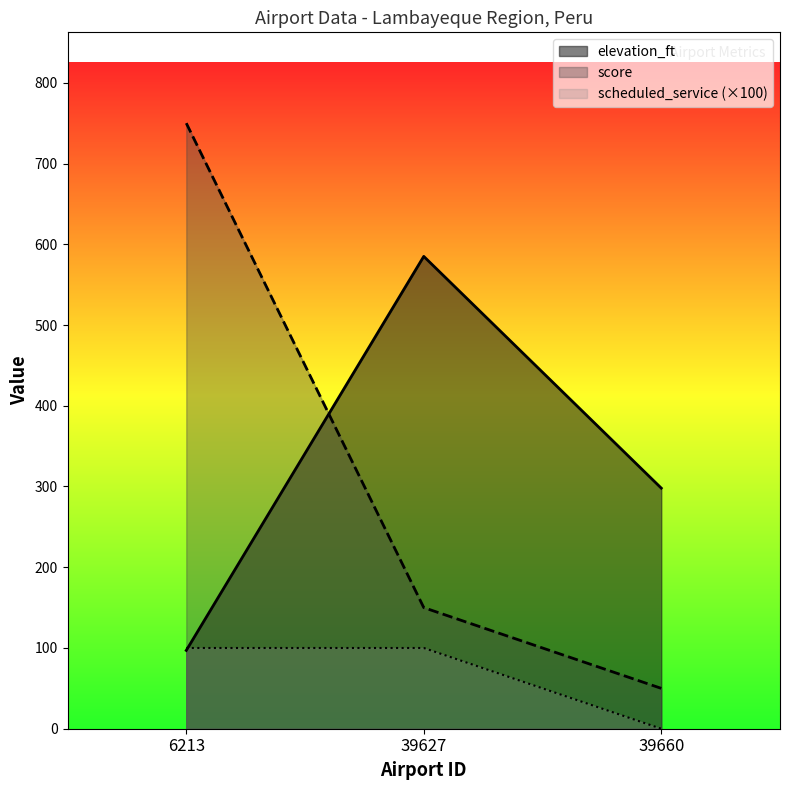

Which series has the largest total across all categories?

elevation_ft